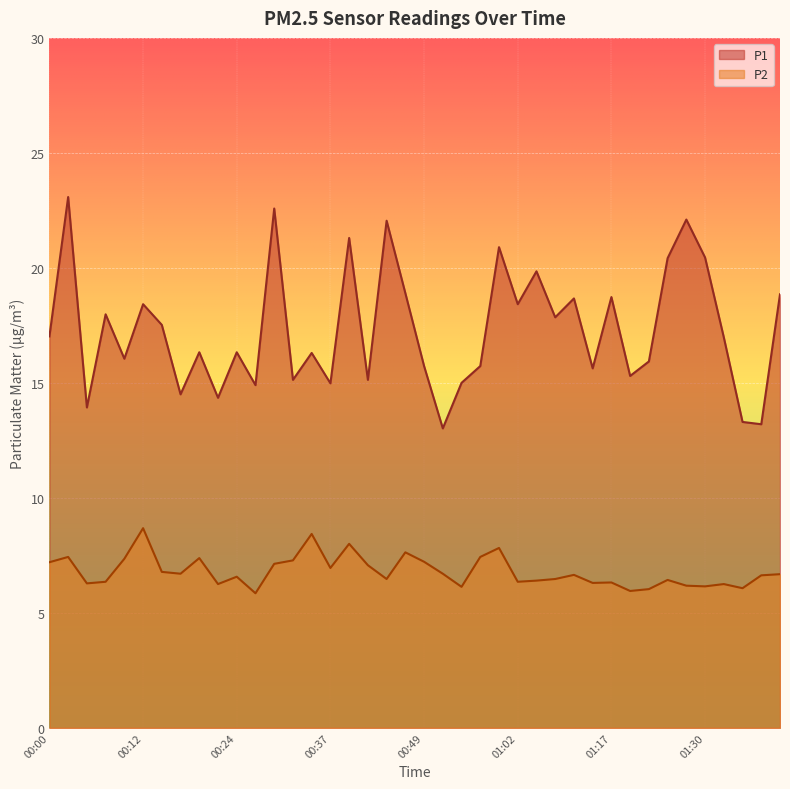

Which series changed the most between 00:29 and 00:54?

P1